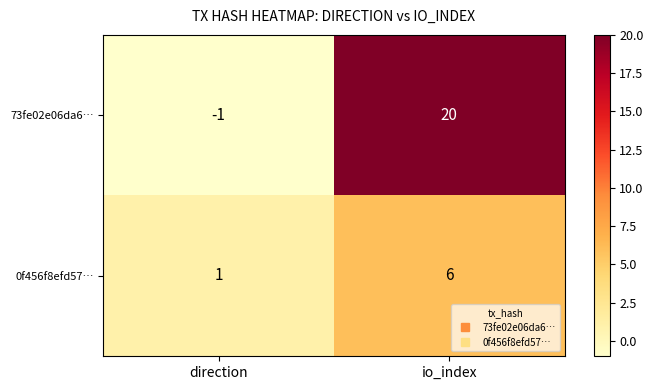

At which category is the sum across all series the highest?

io_index